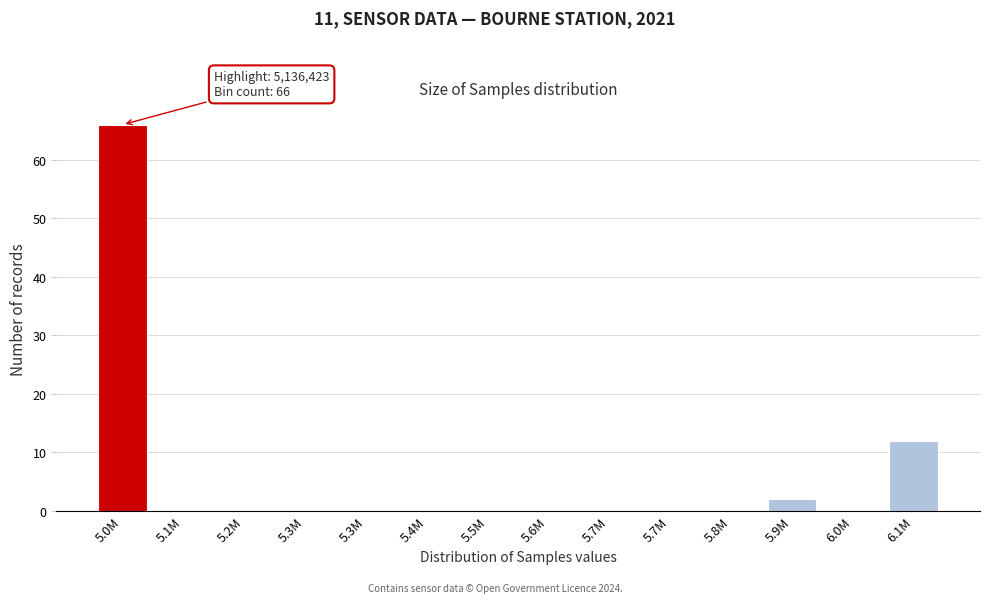

Are the bars horizontal?

No